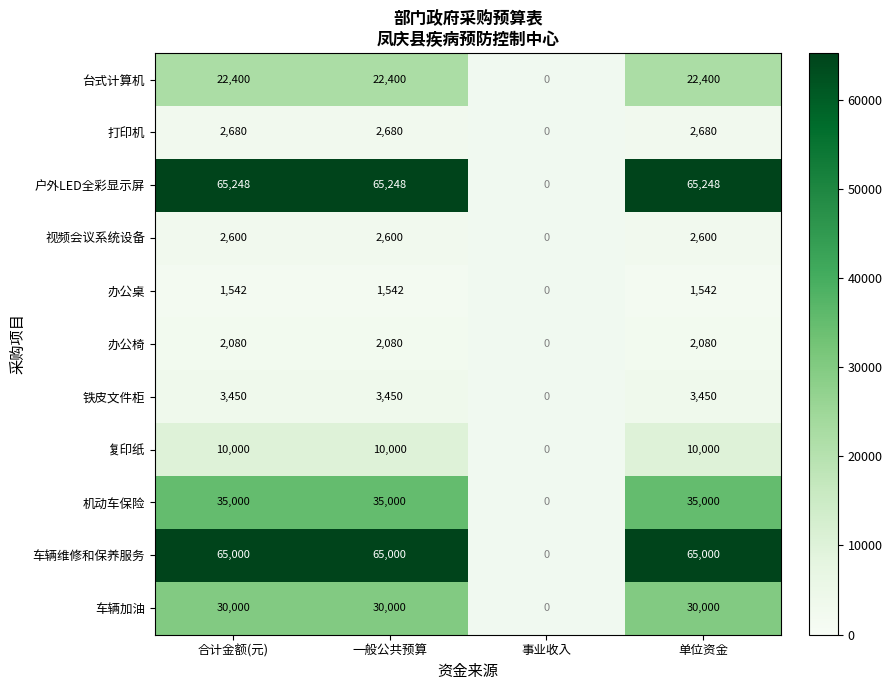

How many data points does each series have?

4